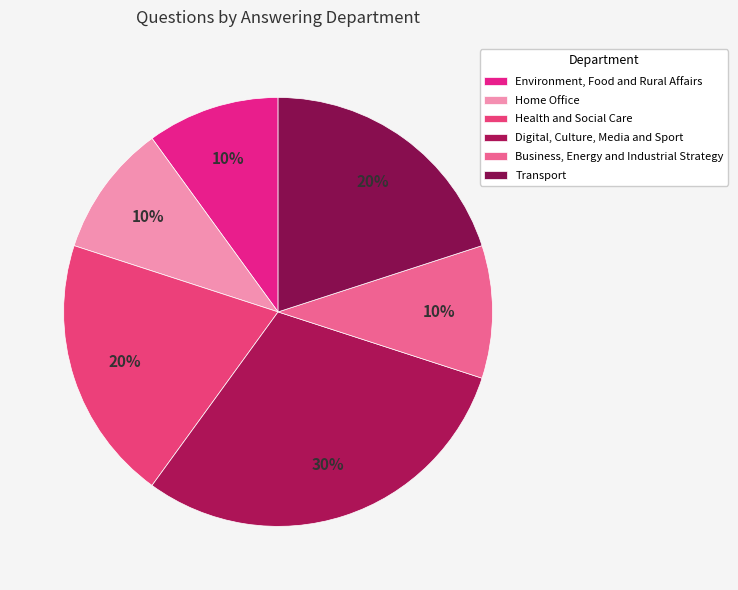

Do Health and Social Care and Digital, Culture, Media and Sport together represent more than half of the pie?

No